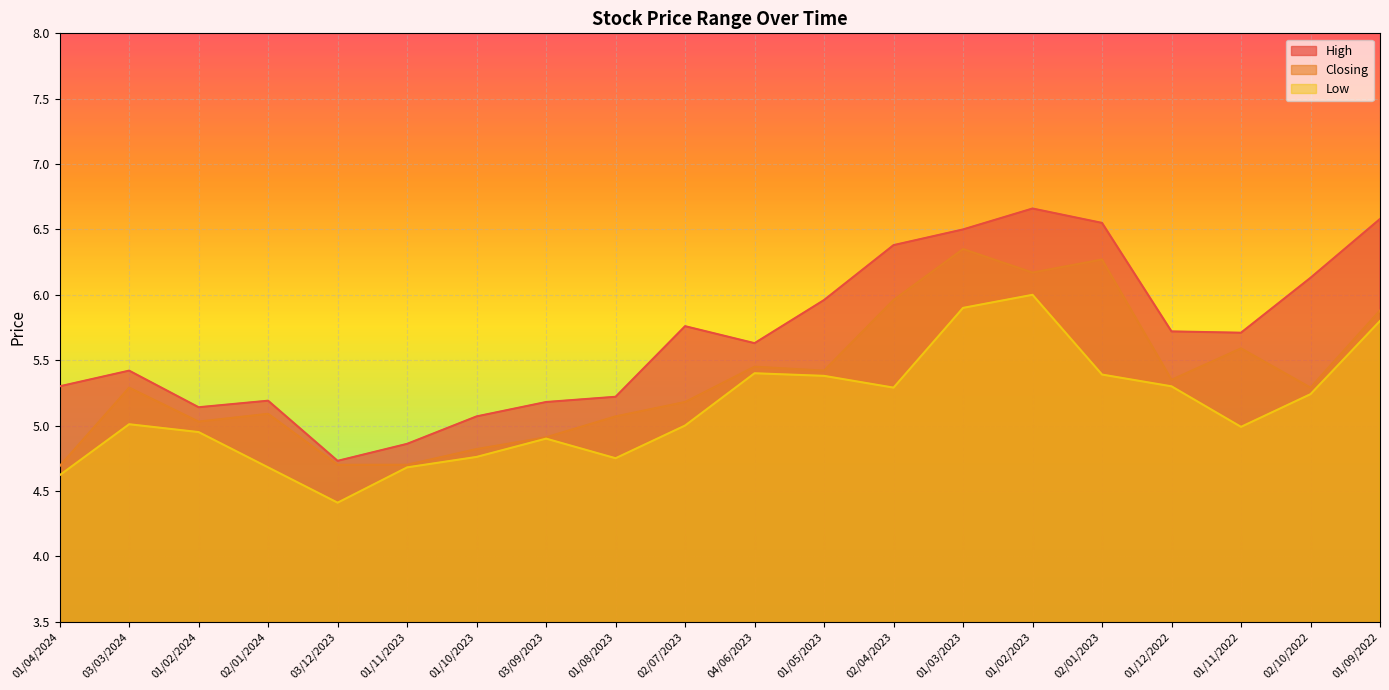

What is the sum of the Closing values at 01/02/2024 and 01/02/2023?

11.2